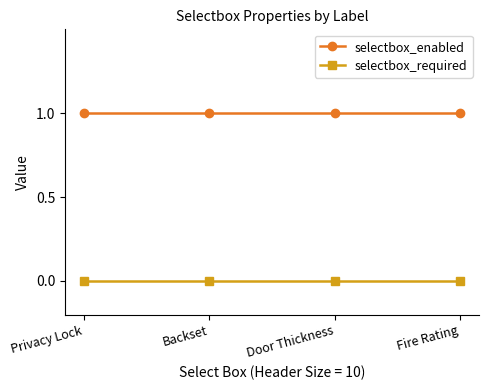

True or false: selectbox_enabled and selectbox_required cross at least once.

False